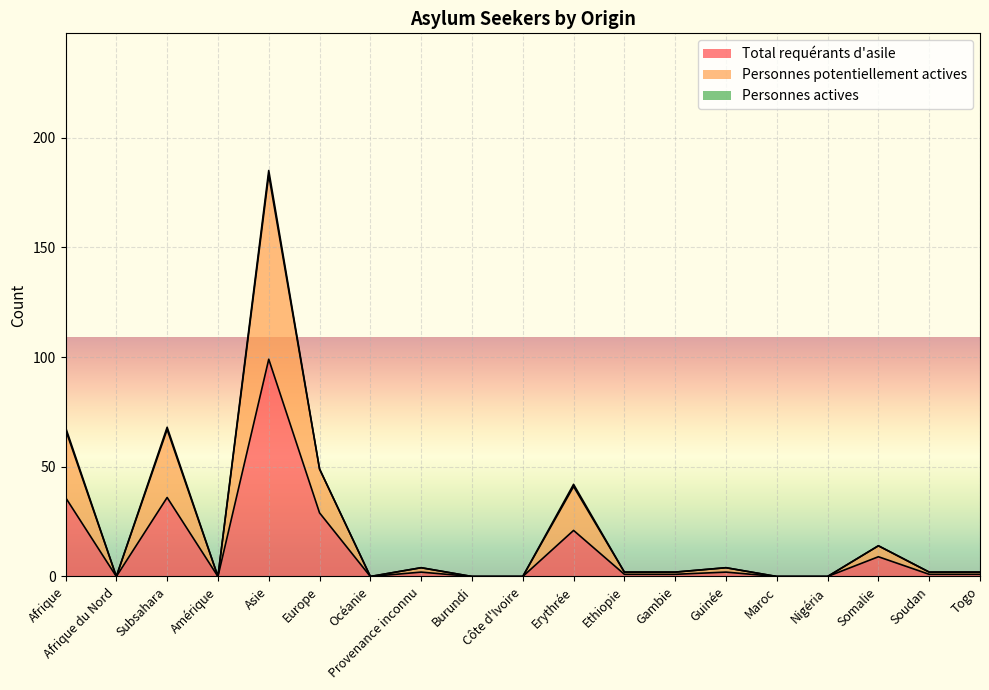

Reading left to right, what are all the values shown in this chart?

Total requérants d'asile: Afrique=36	Afrique du Nord=0	Subsahara=36	Amérique=0	Asie=99	Europe=29	Océanie=0	Provenance inconnu=2	Burundi=0	Côte d'Ivoire=0	Erythrée=21	Ethiopie=1	Gambie=1	Guinée=2	Maroc=0	Nigéria=0	Somalie=9	Soudan=1	Togo=1
Personnes potentiellement actives: Afrique=68	Afrique du Nord=0	Subsahara=68	Amérique=0	Asie=185	Europe=49	Océanie=0	Provenance inconnu=4	Burundi=0	Côte d'Ivoire=0	Erythrée=42	Ethiopie=2	Gambie=2	Guinée=4	Maroc=0	Nigéria=0	Somalie=14	Soudan=2	Togo=2